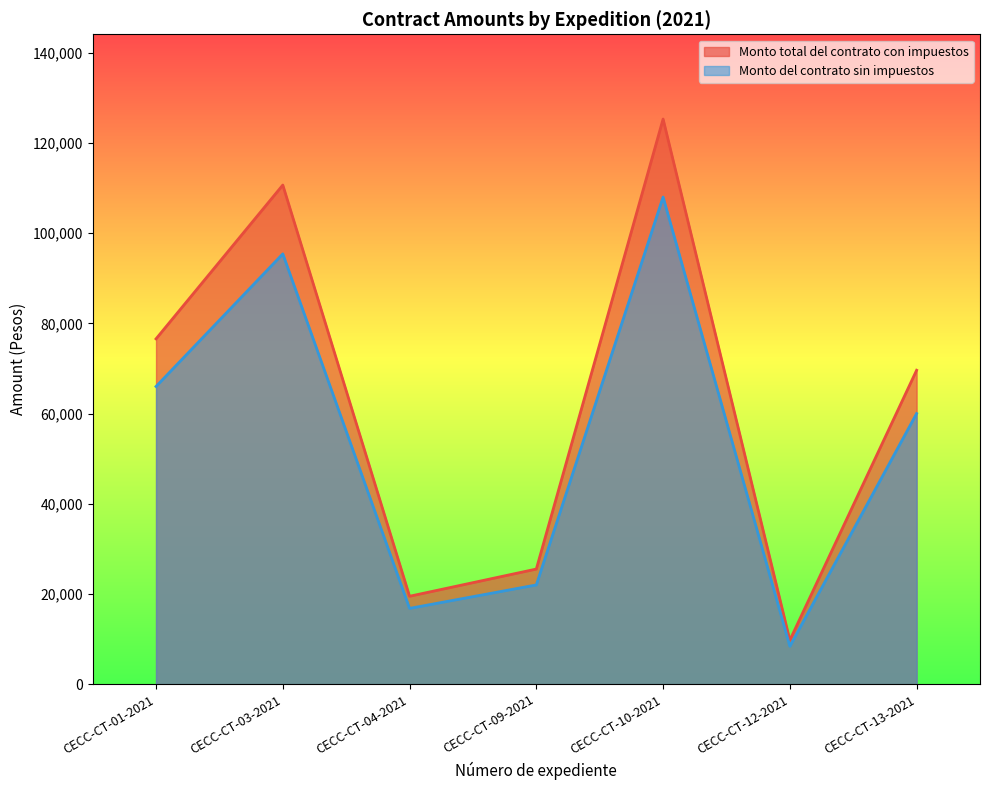

How many categories are shown in the chart?

7